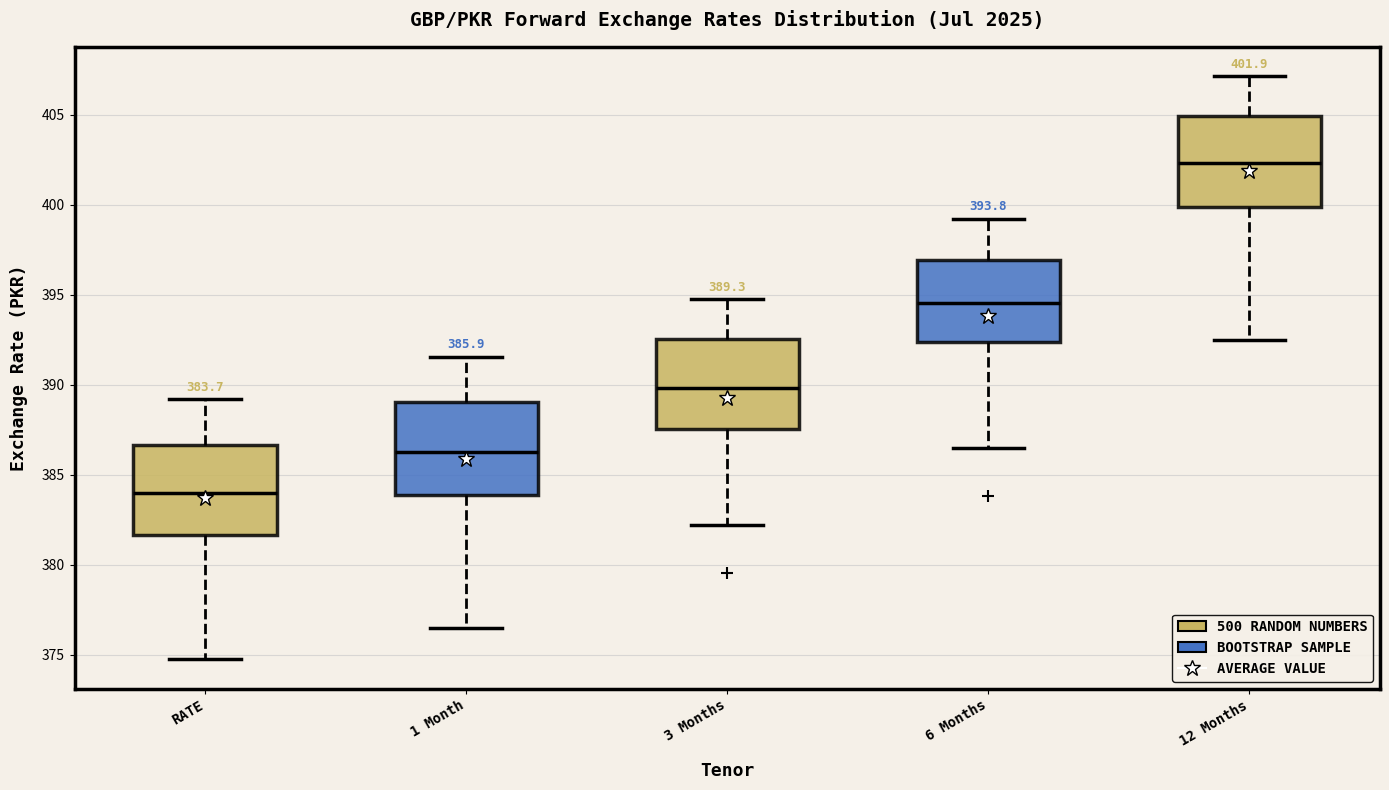

Which box has the highest median line?

12 Months